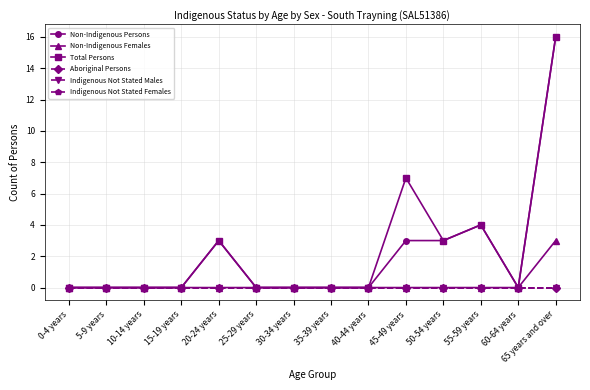

In Non-Indigenous Persons, how many points are lower than both neighbors (excluding endpoints)?

1